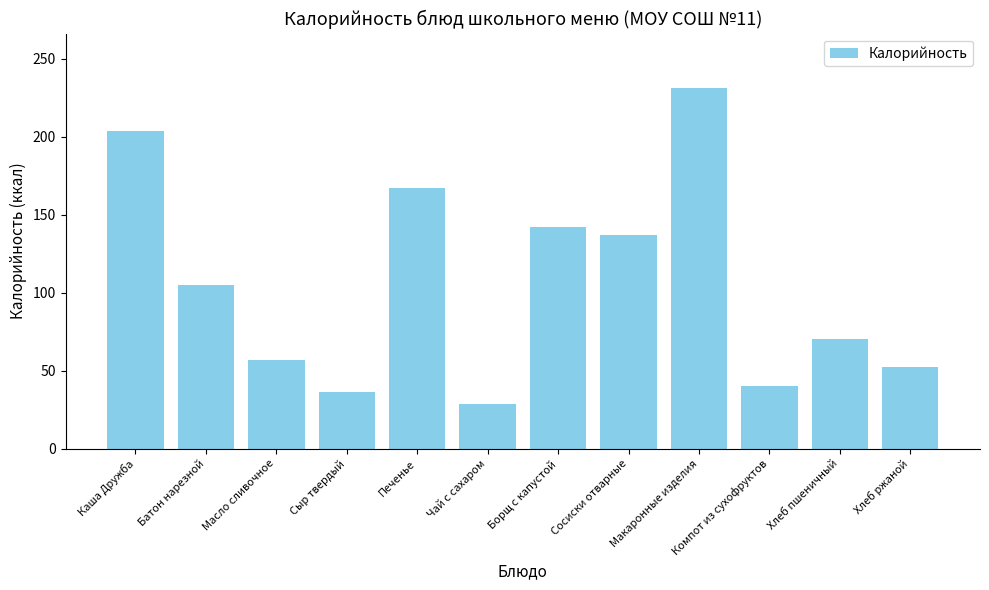

Is it true that the value at Компот из сухофруктов is 40.4?

True